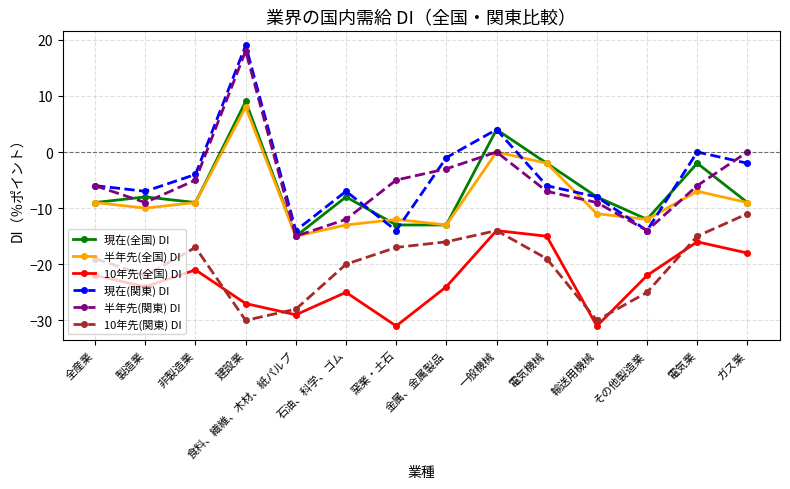

What is the maximum value shown in the chart?

19